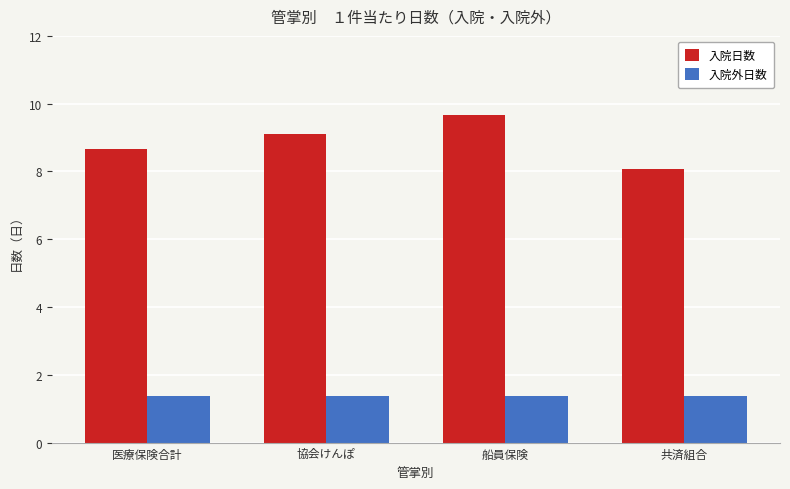

Reading left to right, list all the values displayed in this chart.

入院日数: 医療保険合計=8.7	協会けんぽ=9.1	船員保険=9.7	共済組合=8.1
入院外日数: 医療保険合計=1.4	協会けんぽ=1.4	船員保険=1.4	共済組合=1.4